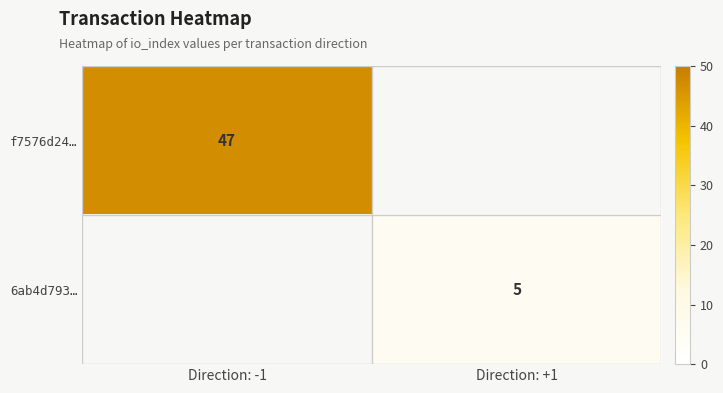

Count the number of data series in this chart.

2